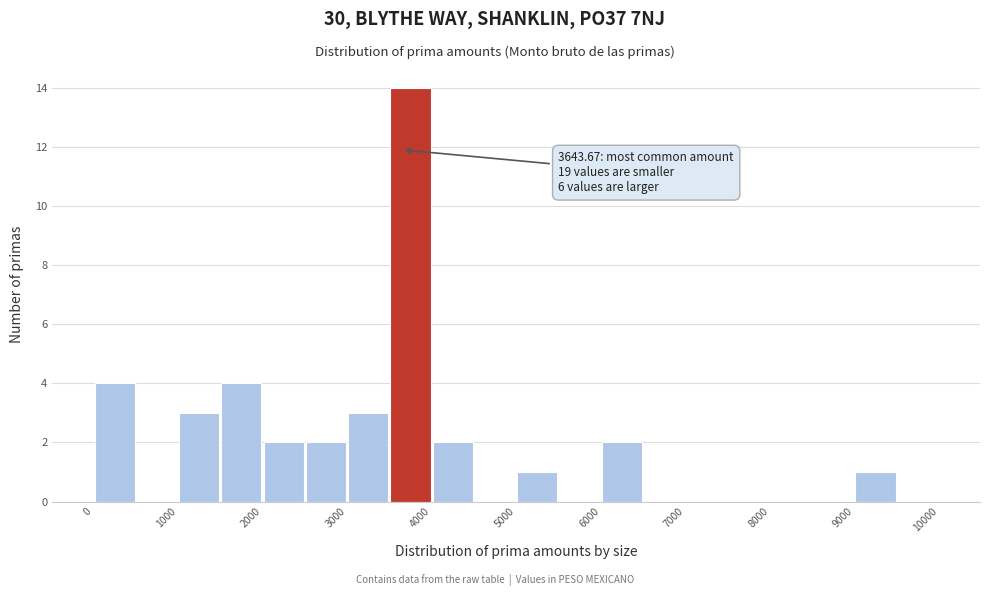

Which range on the x-axis has the tallest bar?

3500 to 4000